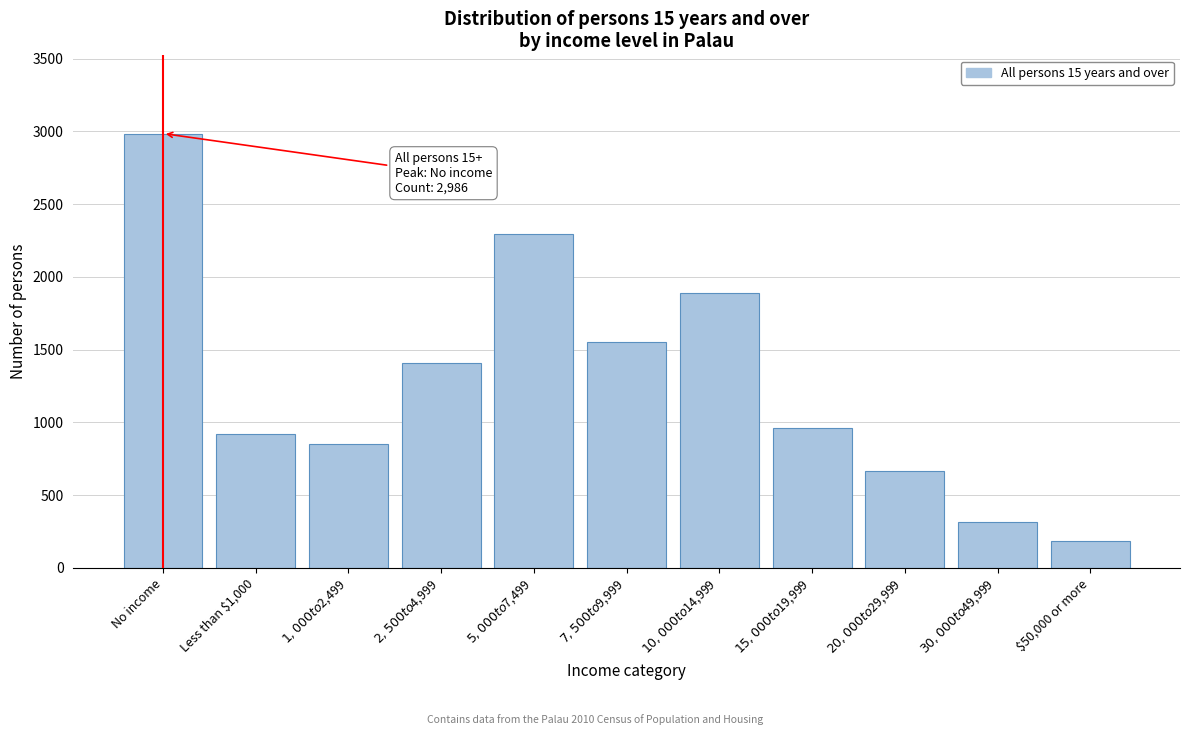

Reading right to left, transcribe all the data shown in this chart.

188	312	665	959	1892	1556	2293	1411	849	922	2986